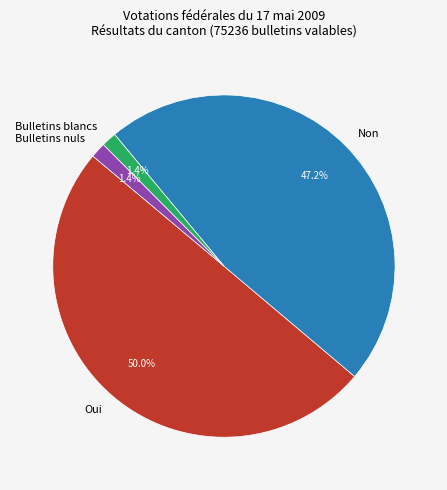

Is the sum of Oui and Bulletins nuls greater than half?

Yes